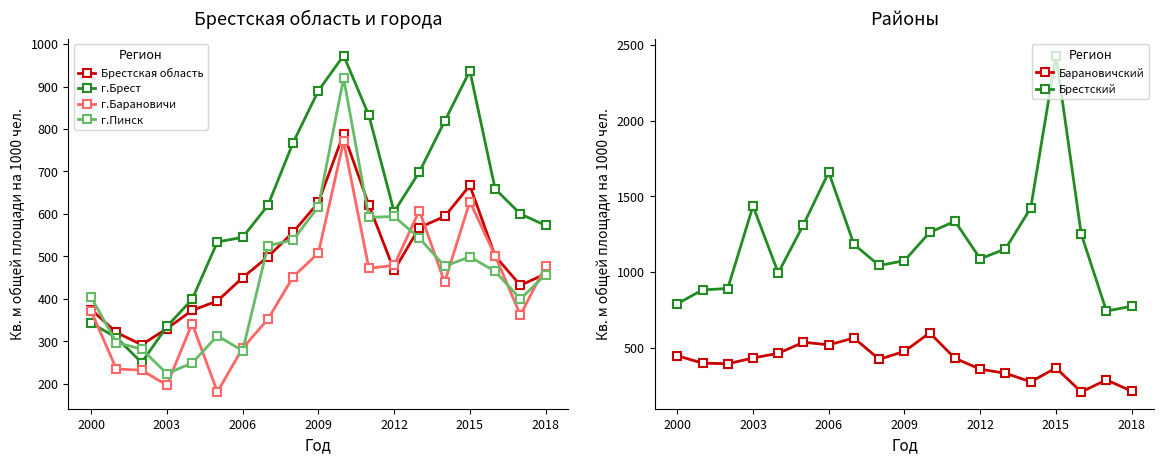

The value of г.Барановичи at 10 is 202. True or false?

False